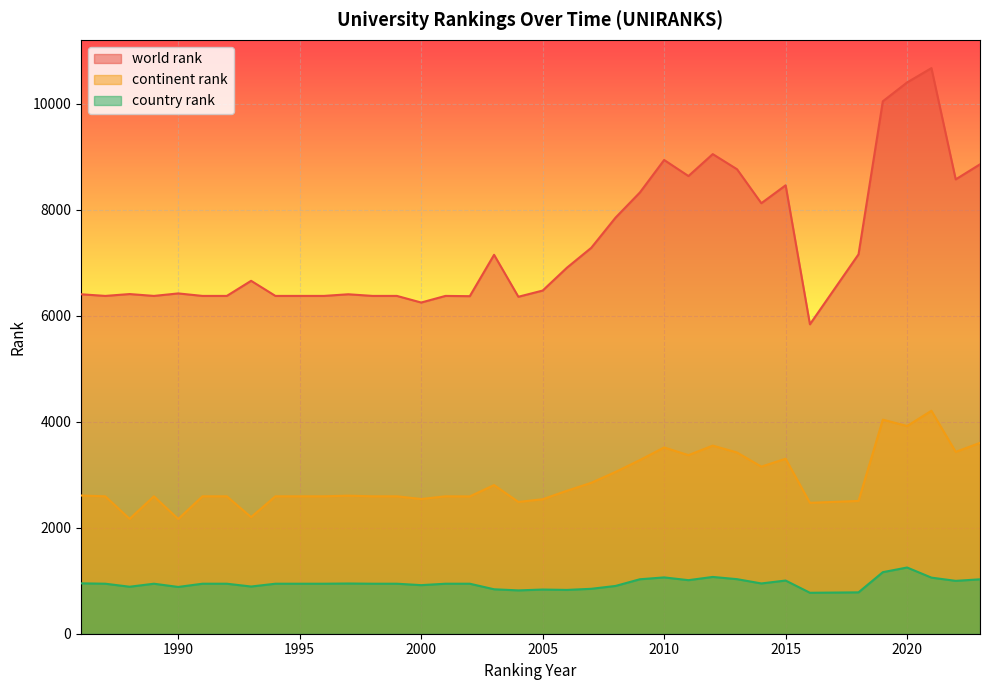

True or false: world rank has more than 2 points higher than both neighbors.

True